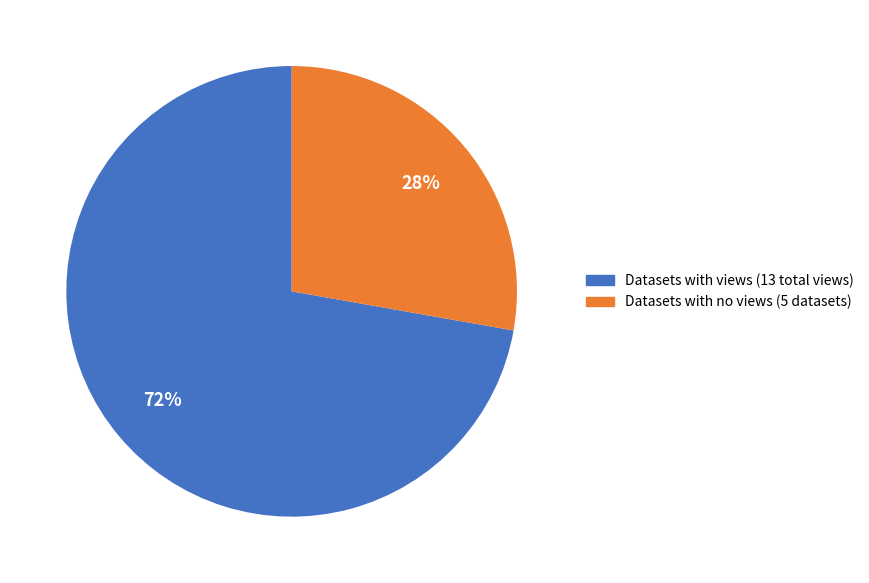

Is there a majority slice in this chart?

Yes